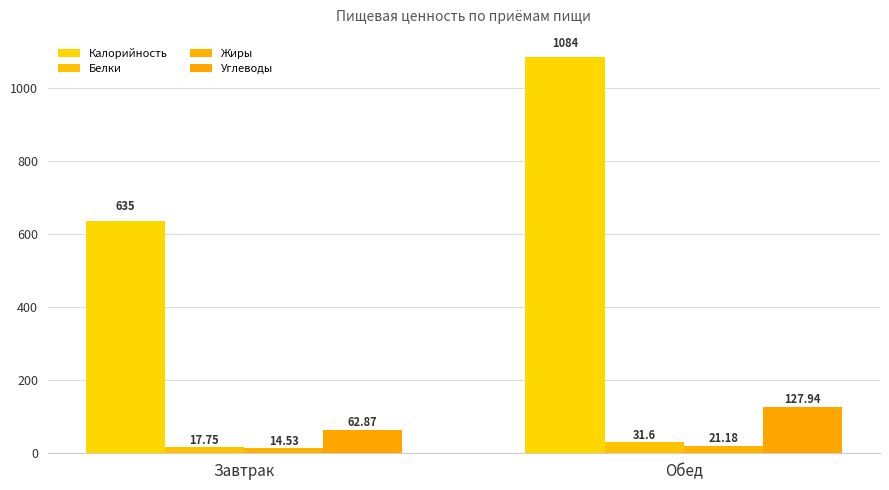

How many categories are shown in the chart?

2